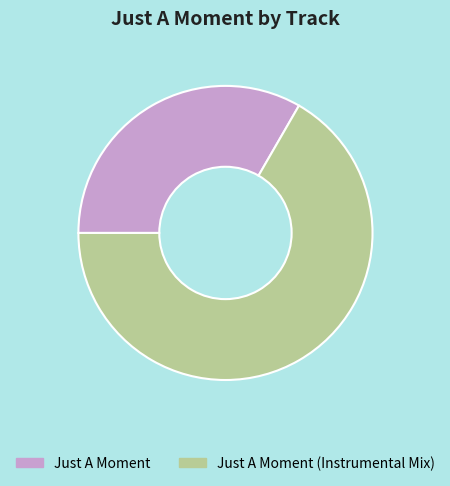

Between Just A Moment (Instrumental Mix) and Just A Moment, which is larger?

Just A Moment (Instrumental Mix)